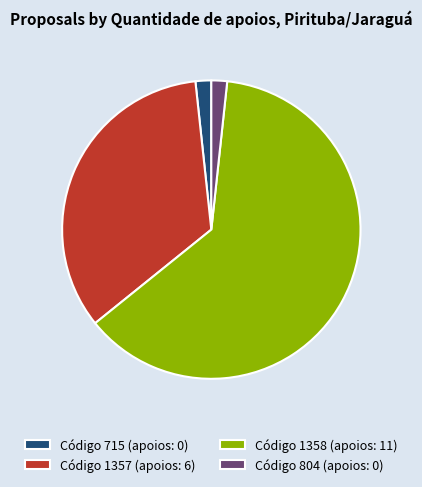

Is the sum of Código 1357 (apoios: 6) and Código 715 (apoios: 0) greater than half?

No